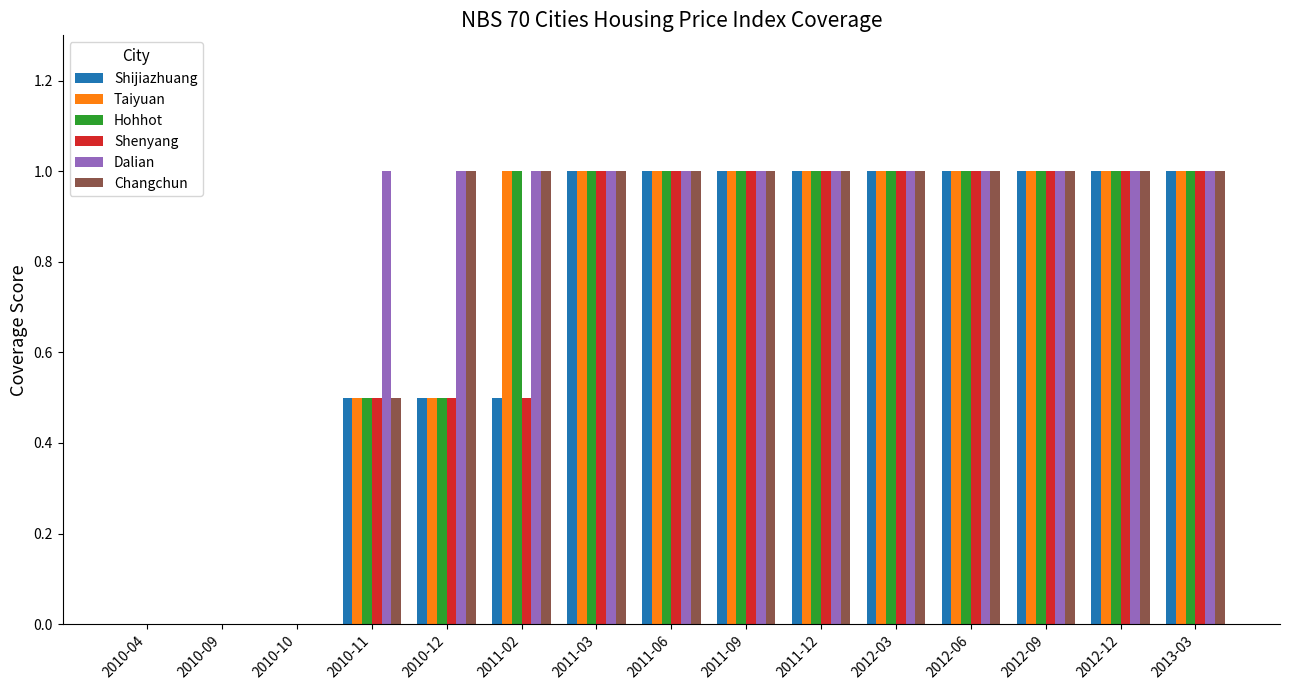

What is the sum of the Shijiazhuang values at 2012-09 and 2012-12?

2.0